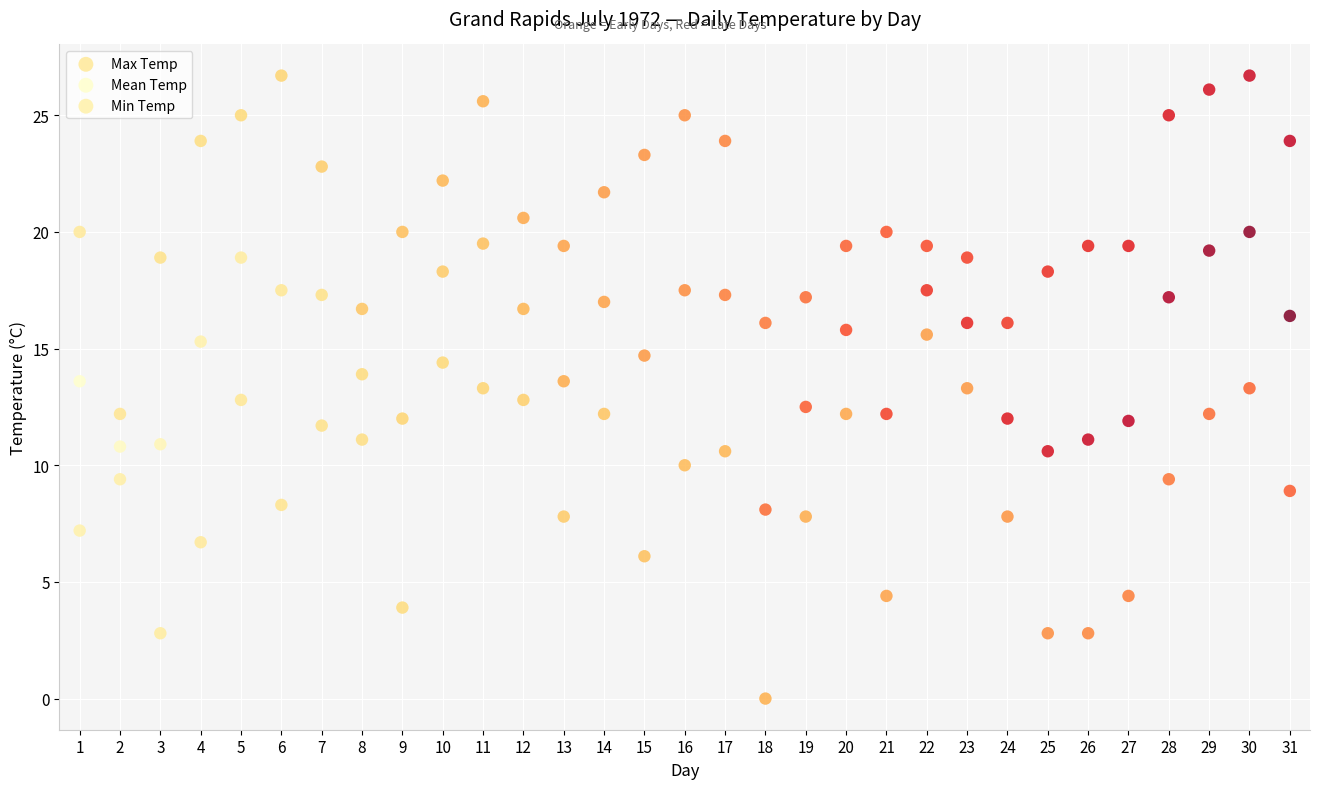

Which series reaches the minimum Y coordinate?

Min Temp